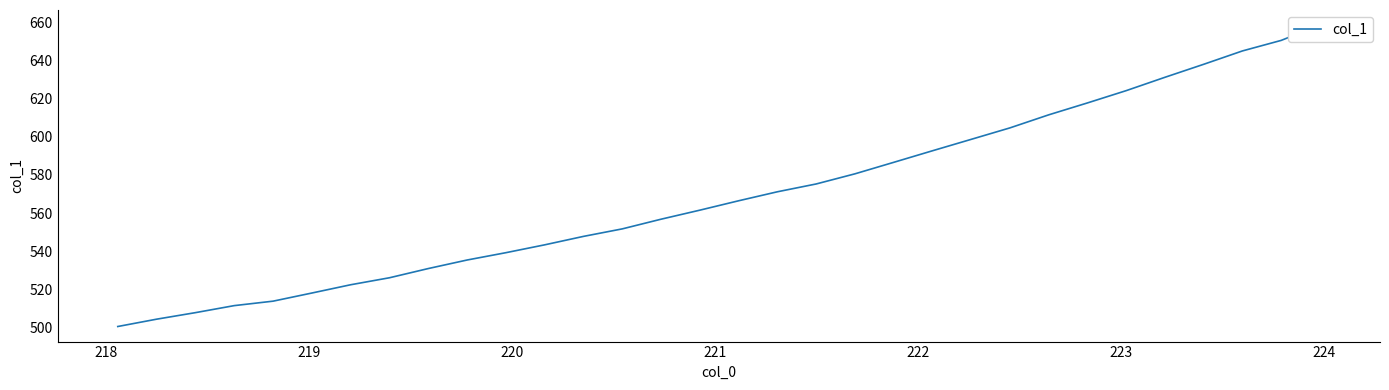

How many categories are shown in the chart?

32